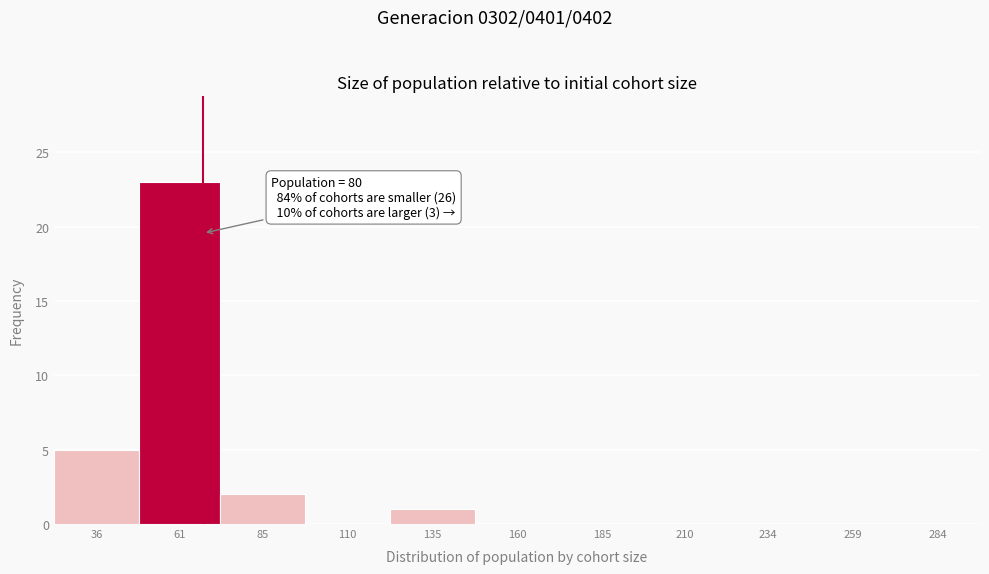

Reading left to right, list all the values displayed in this chart.

36=5	61=23	85=2	110=0	135=1	160=0	185=0	210=0	234=0	259=0	284=0